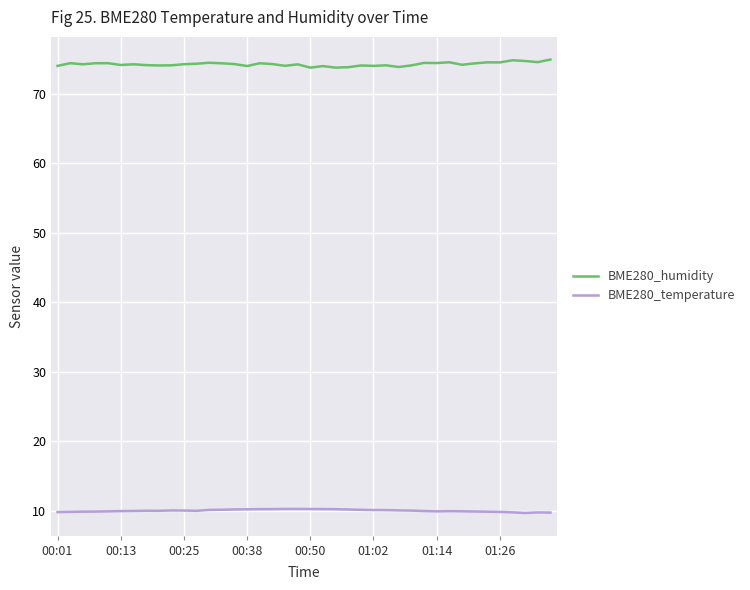

Rank the series by their maximum value, from highest to lowest.

BME280_humidity, BME280_temperature